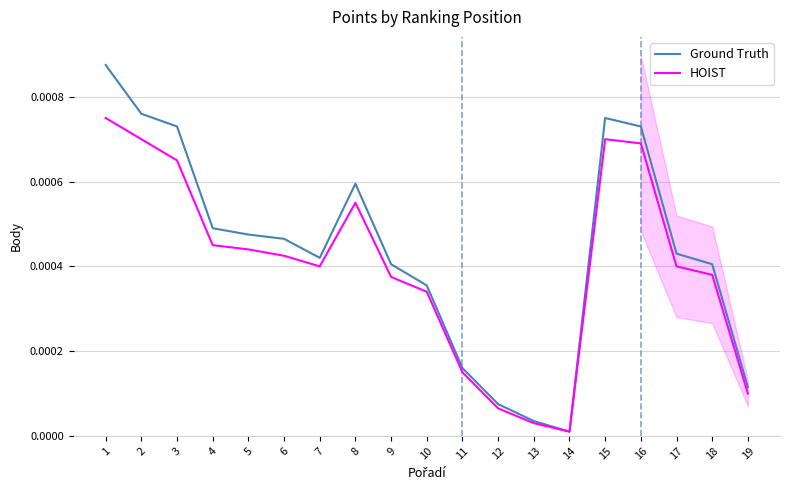

True or false: Ground Truth has more than 1 points higher than both neighbors.

True